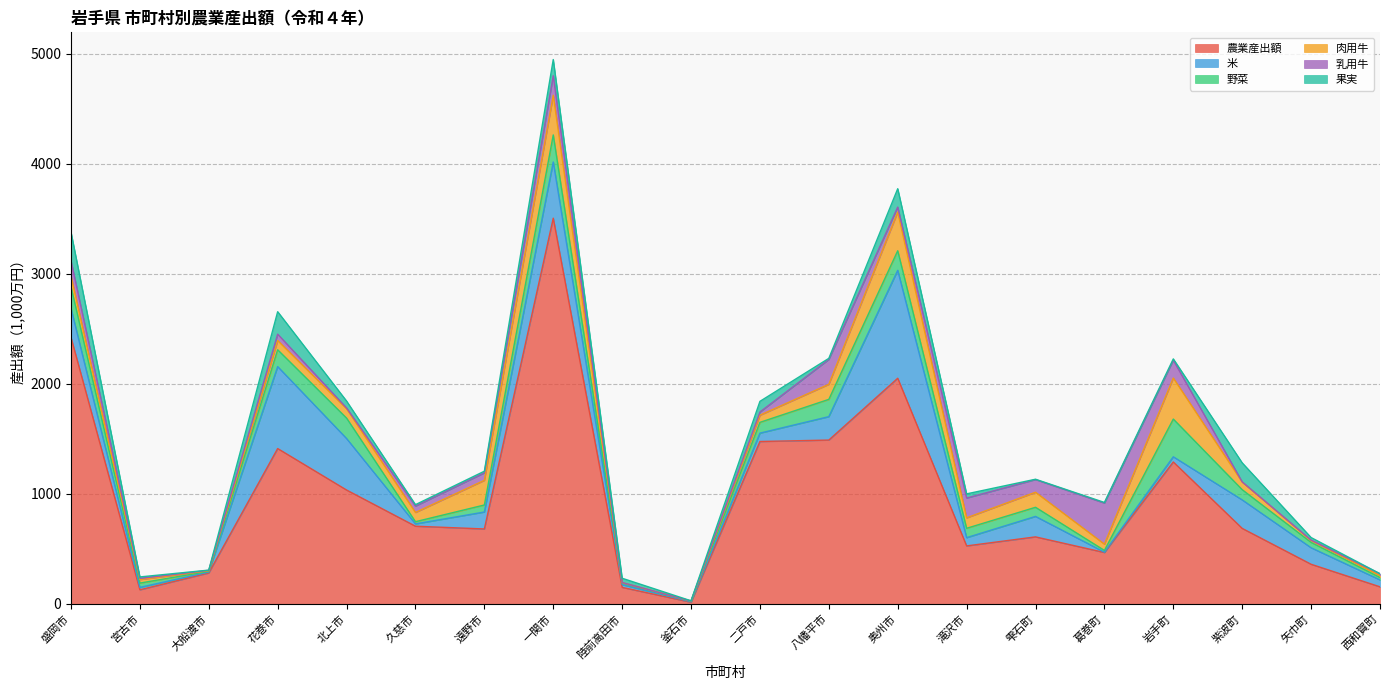

Which label corresponds to the smallest value in the chart?

釜石市